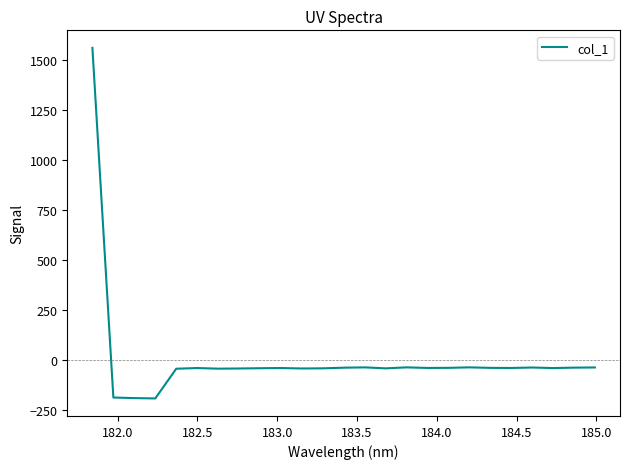

What is the minimum value shown in the chart?

-190.5